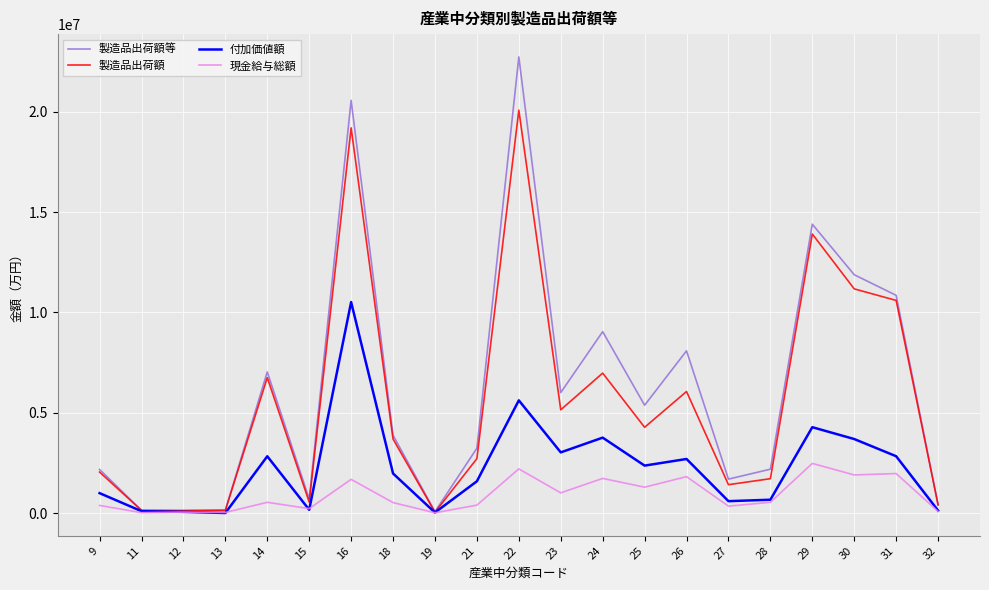

The value of 付加価値額 at 26 is 1688847. True or false?

False